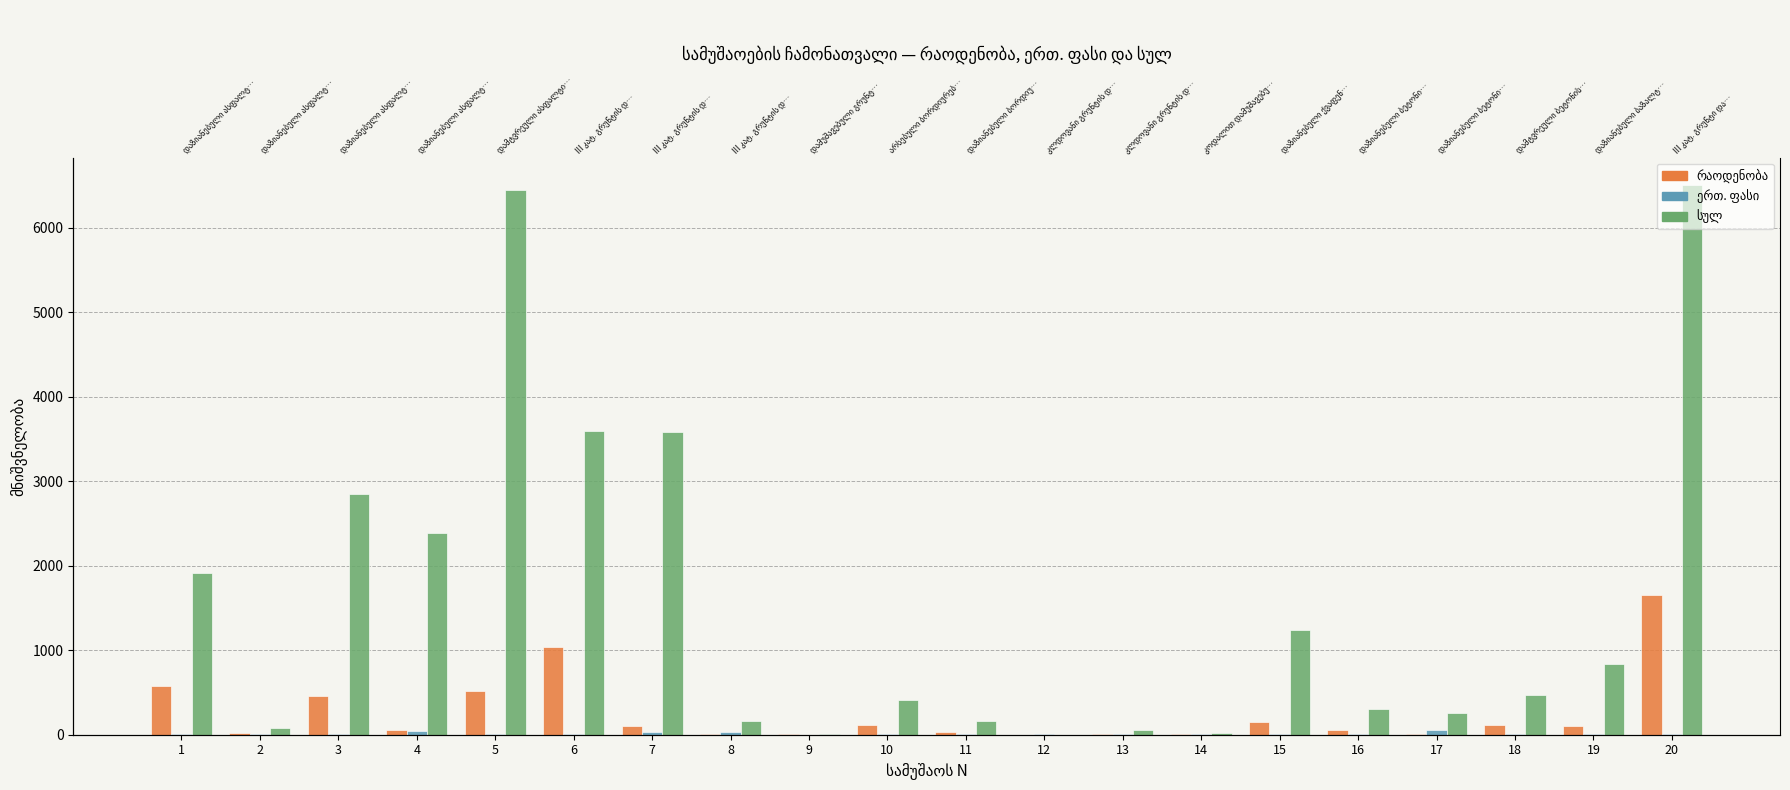

Which series has the widest spread of values?

სულ